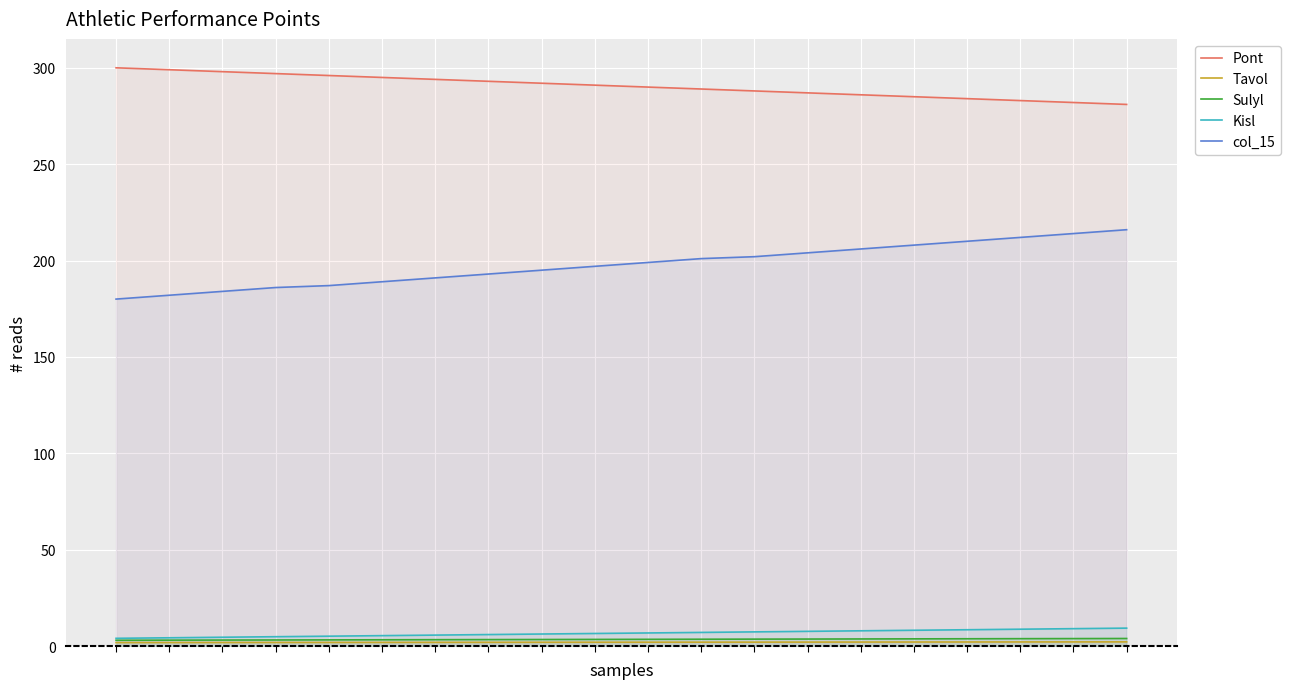

List the labels in order of Tavol value, smallest first.

0, 1, 2, 3, 4, 5, 6, 7, 8, 9, 10, 11, 12, 13, 14, 15, 16, 17, 18, 19